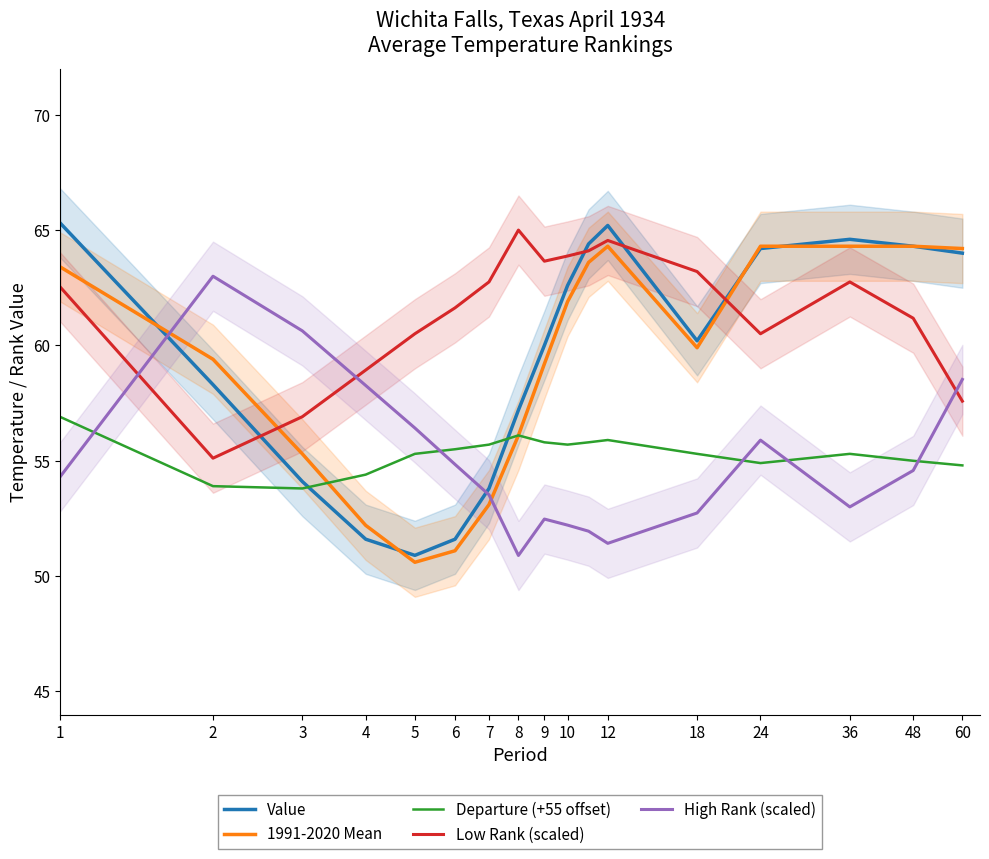

Which series has the widest spread of values?

Value